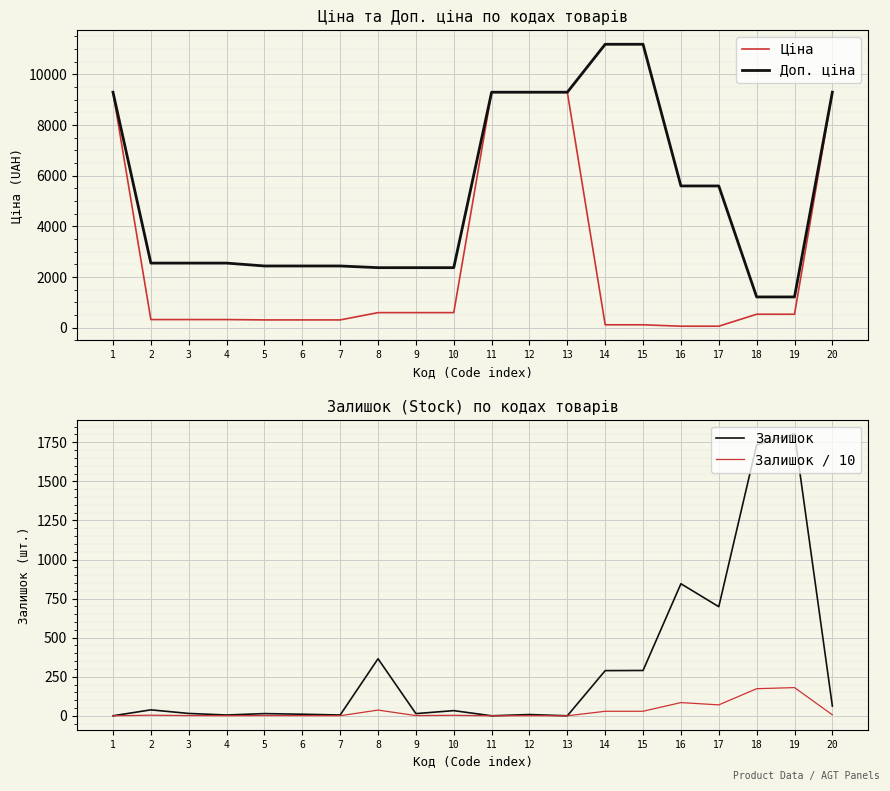

Which series has the widest spread of values?

Доп. ціна